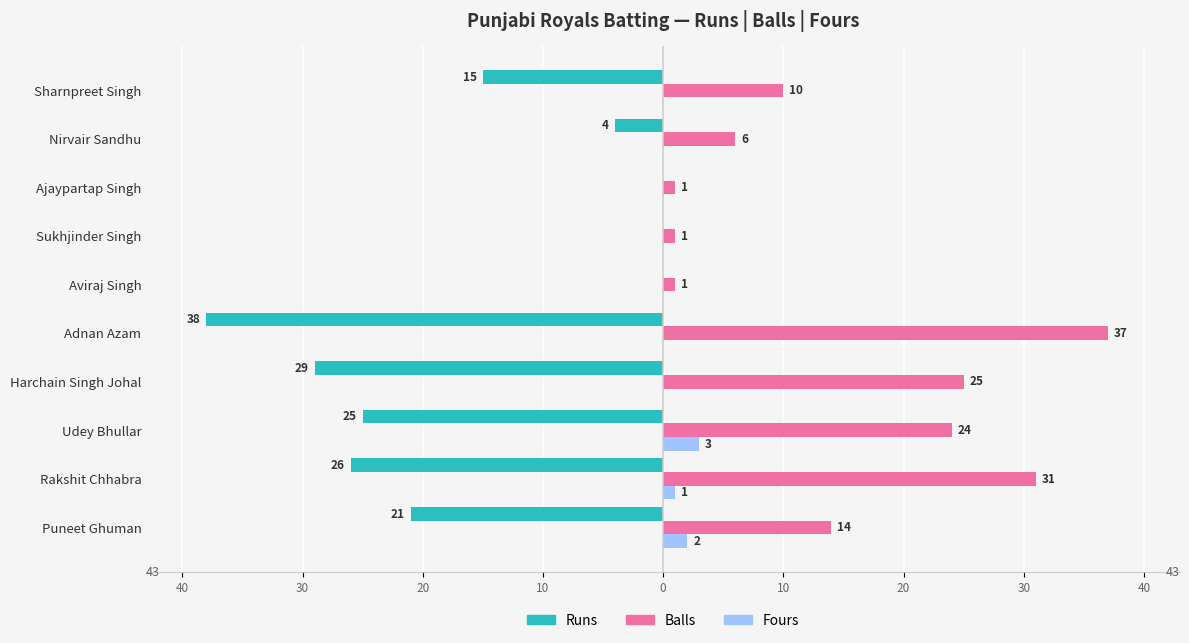

Reading right to left, what are all the values shown in this chart?

Runs: -15	-4	0	0	0	-38	-29	-25	-26	-21
Balls: 10	6	1	1	1	37	25	24	31	14
Fours: 0	0	0	0	0	0	0	3	1	2